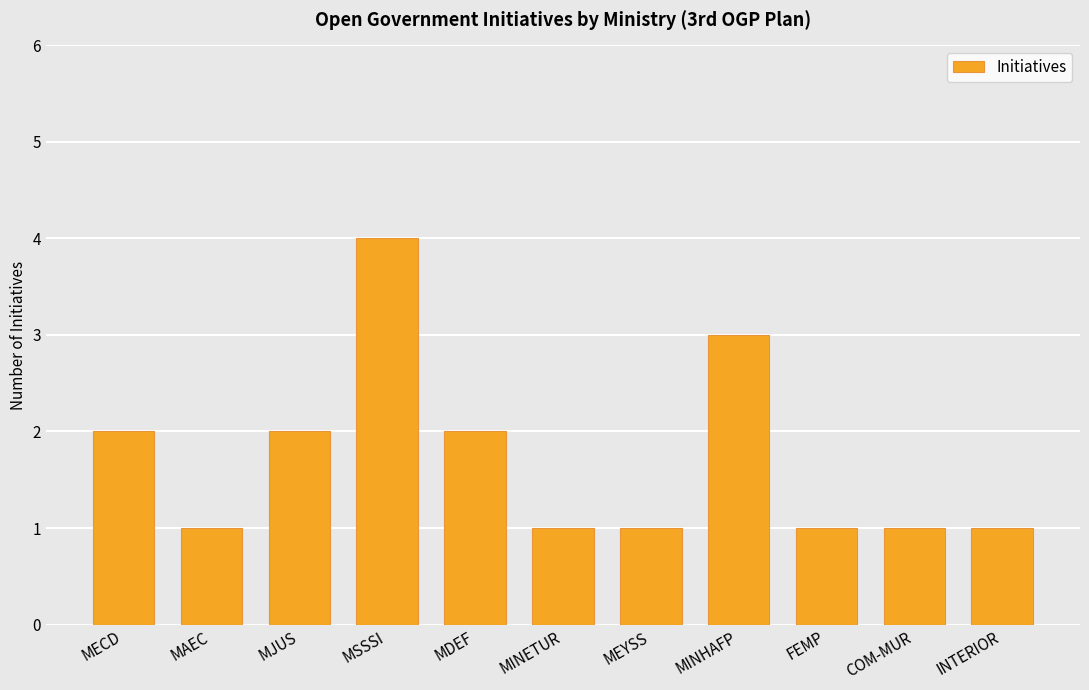

Reading left to right, extract all data points from this chart.

2	1	2	4	2	1	1	3	1	1	1